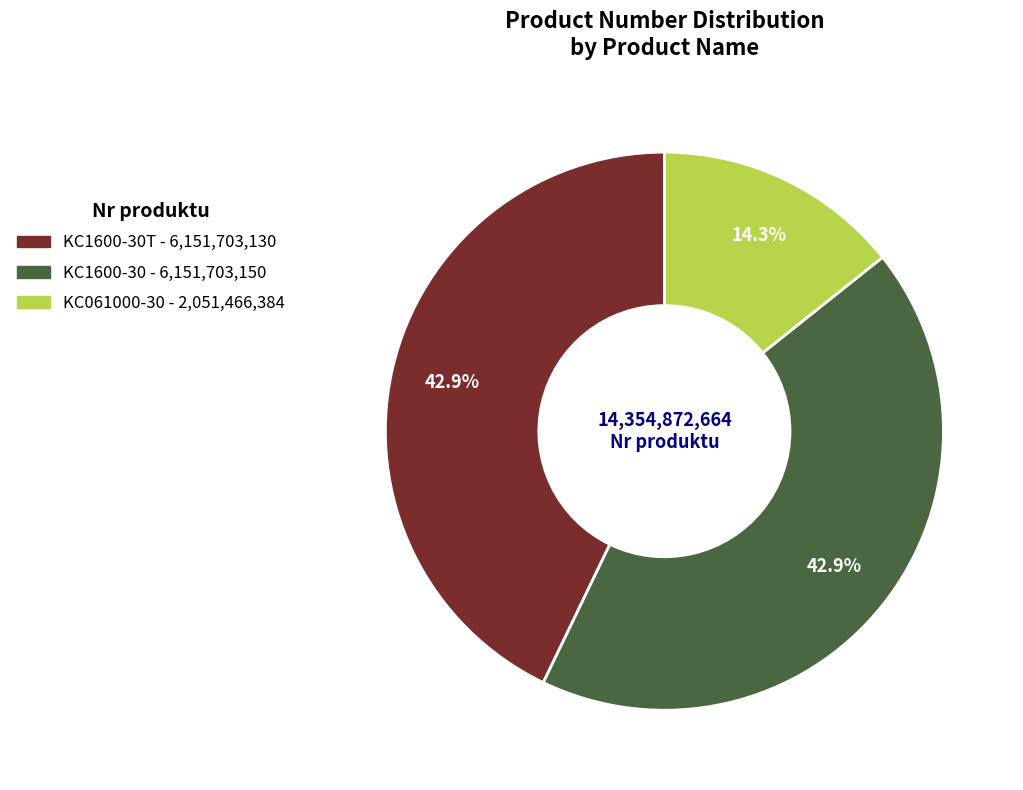

Is there any slice that represents more than half of the pie?

No